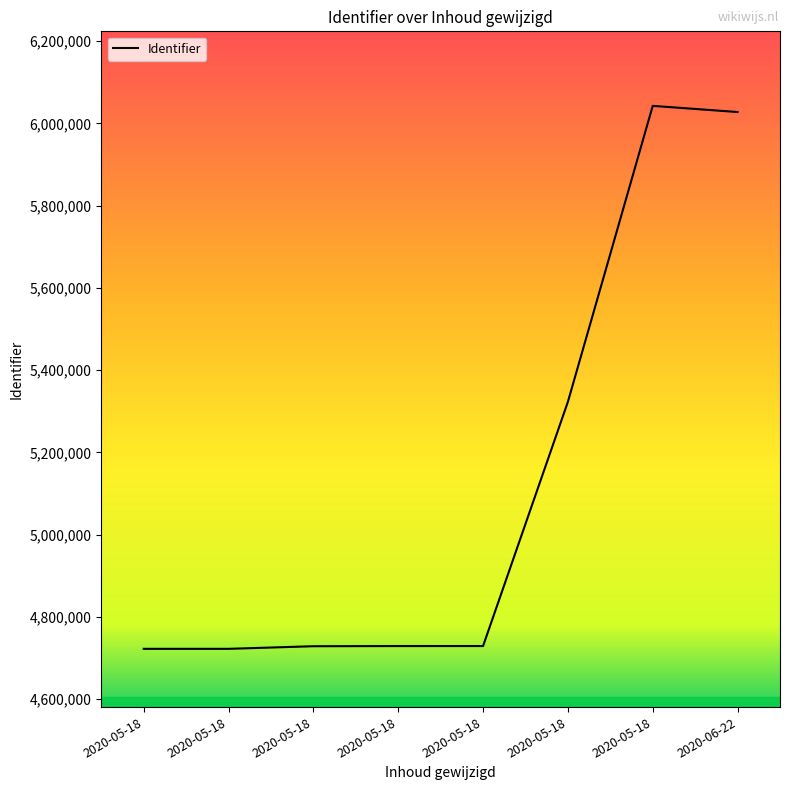

How many series are shown in this chart?

1